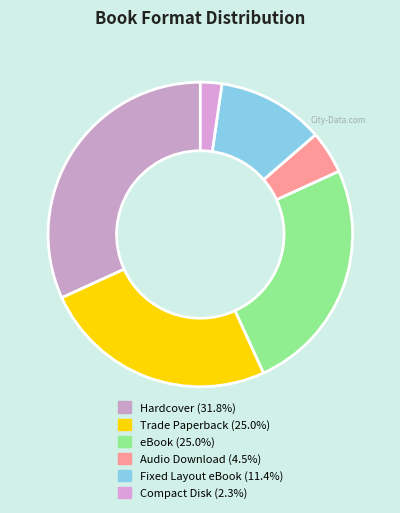

Which slice is the smallest?

Compact Disk